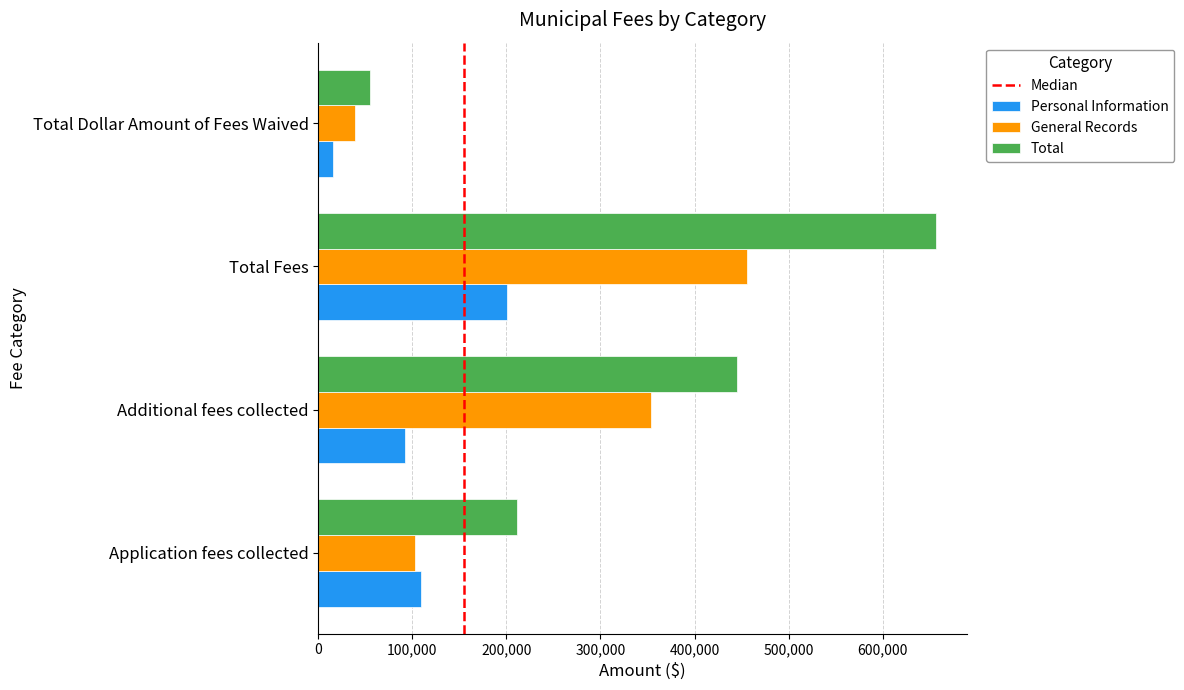

Rank the series by their average value, from highest to lowest.

Total, General Records, Personal Information